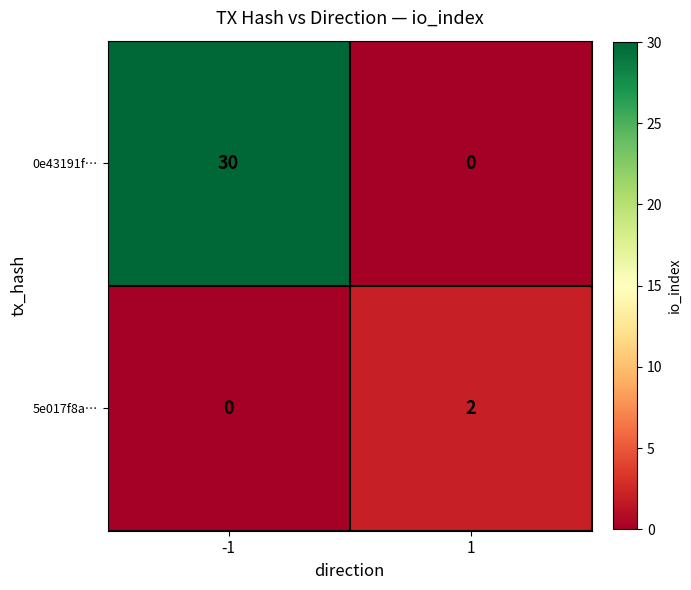

Count the number of data series in this chart.

2